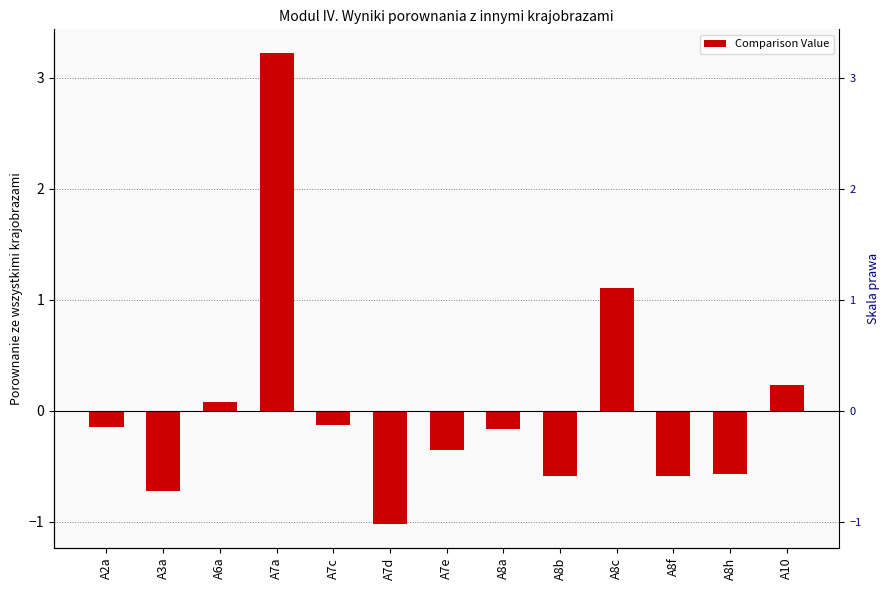

At which label is the value closest to 1?

A8c